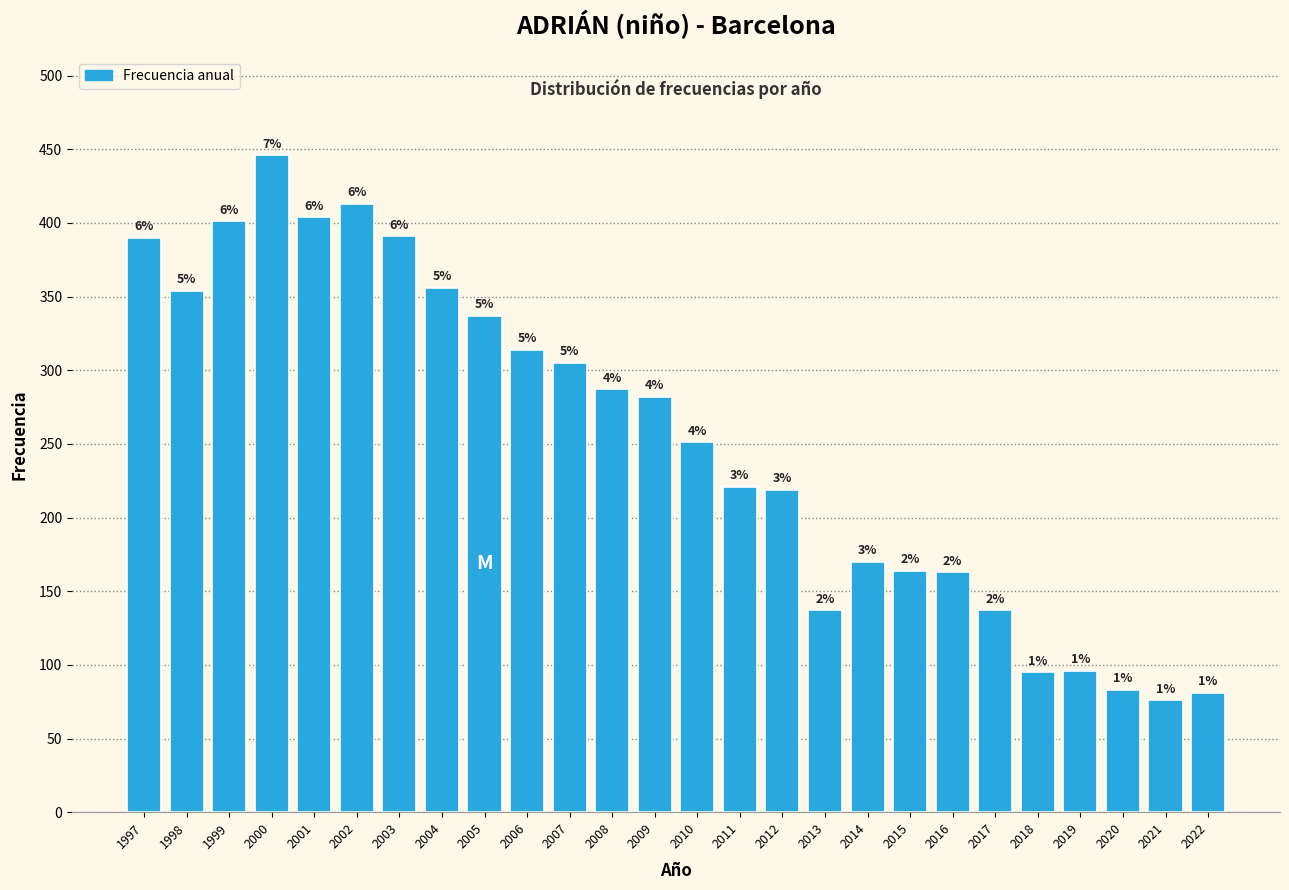

Are the bars horizontal?

No